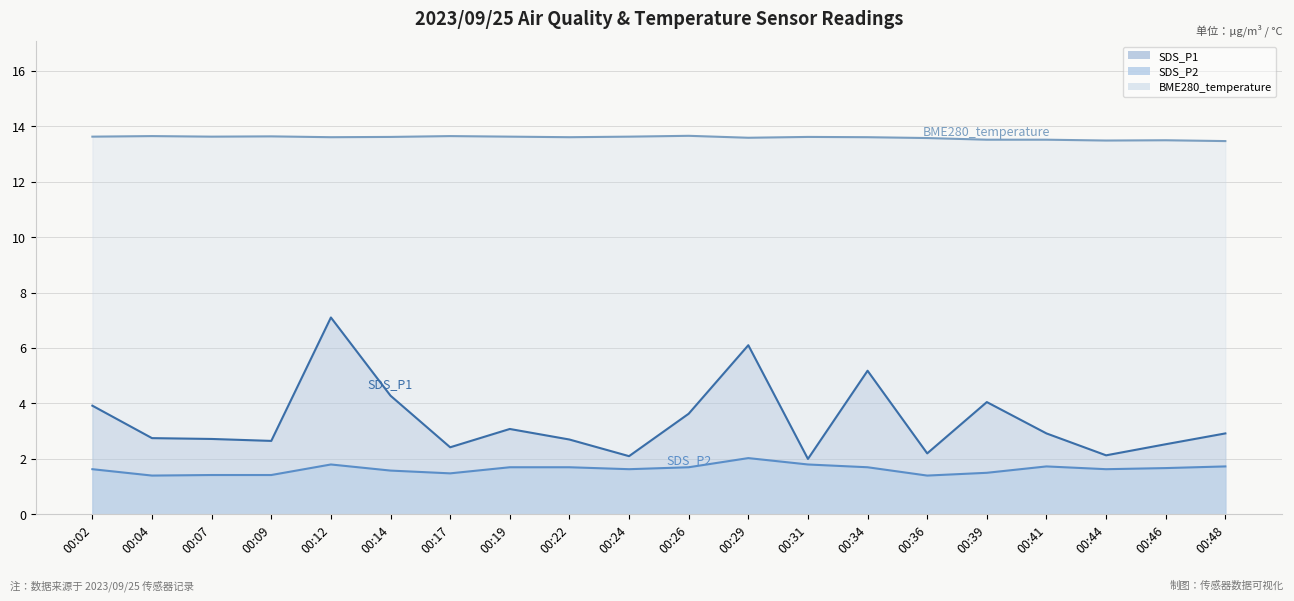

Does the chart have visible grid lines?

Yes